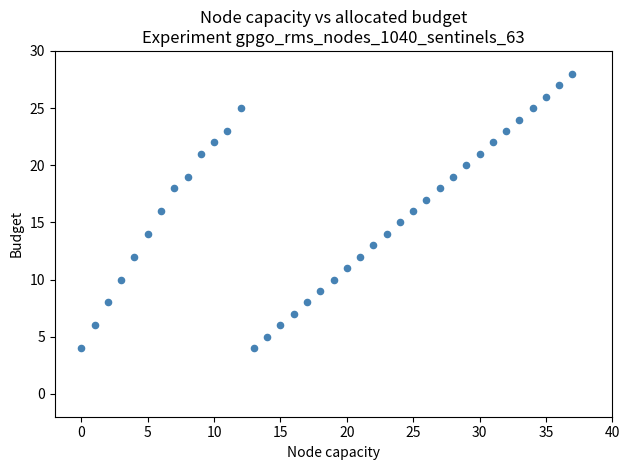

What is the range of Y values (max minus min)?

24